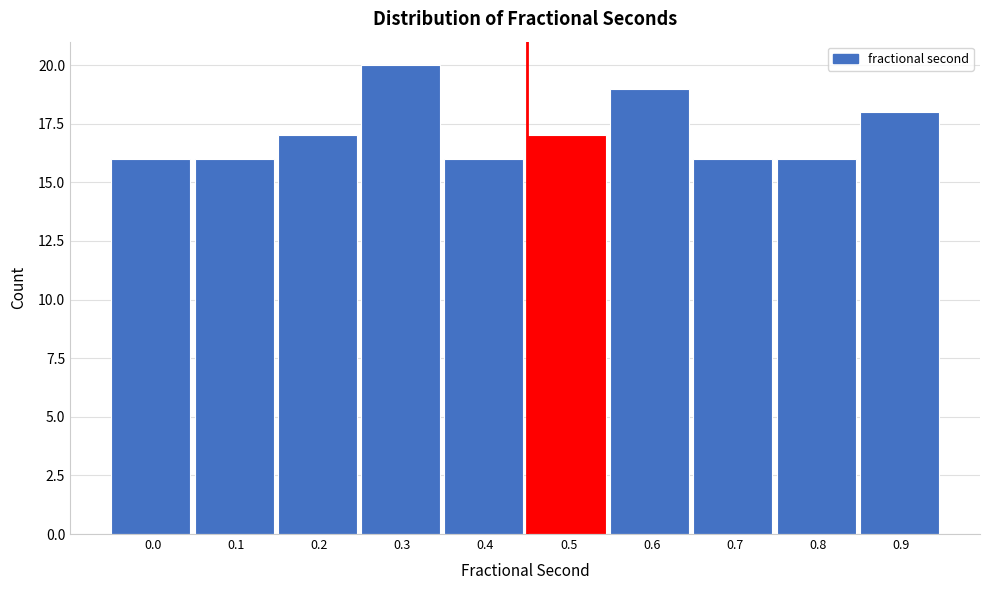

Reading left to right, list all the values displayed in this chart.

0.0=16	0.1=16	0.2=17	0.3=20	0.4=16	0.5=17	0.6=19	0.7=16	0.8=16	0.9=18